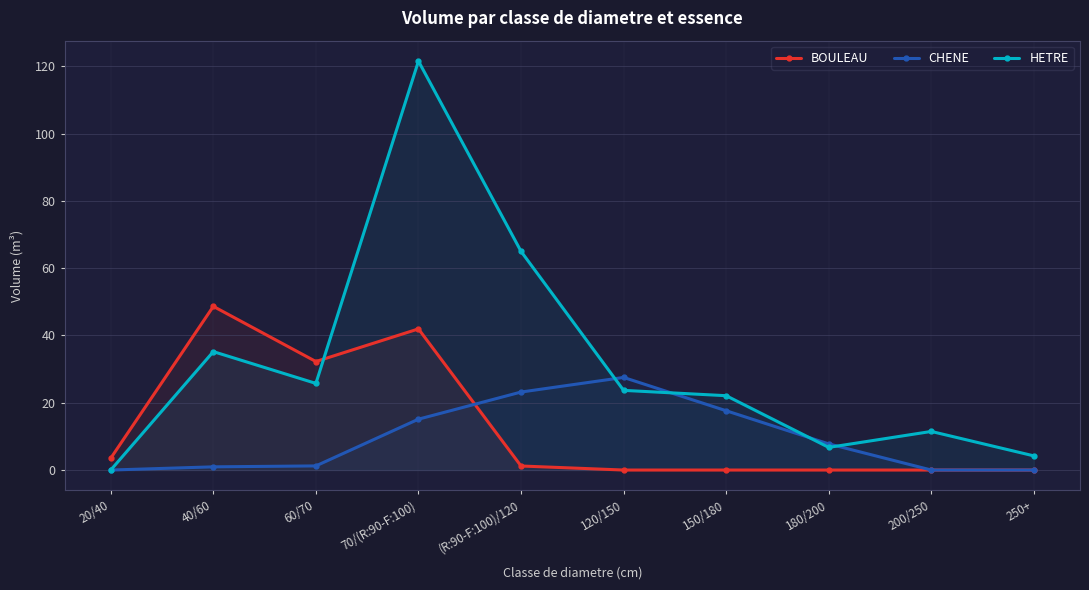

How many data points in HETRE are less than 23?

5